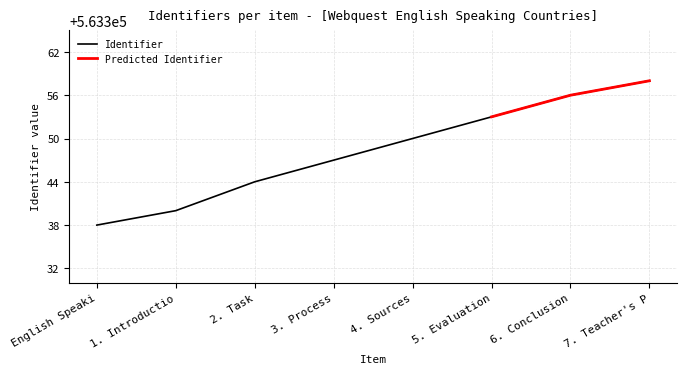

What is the label of the 3rd point from the left?

2. Task